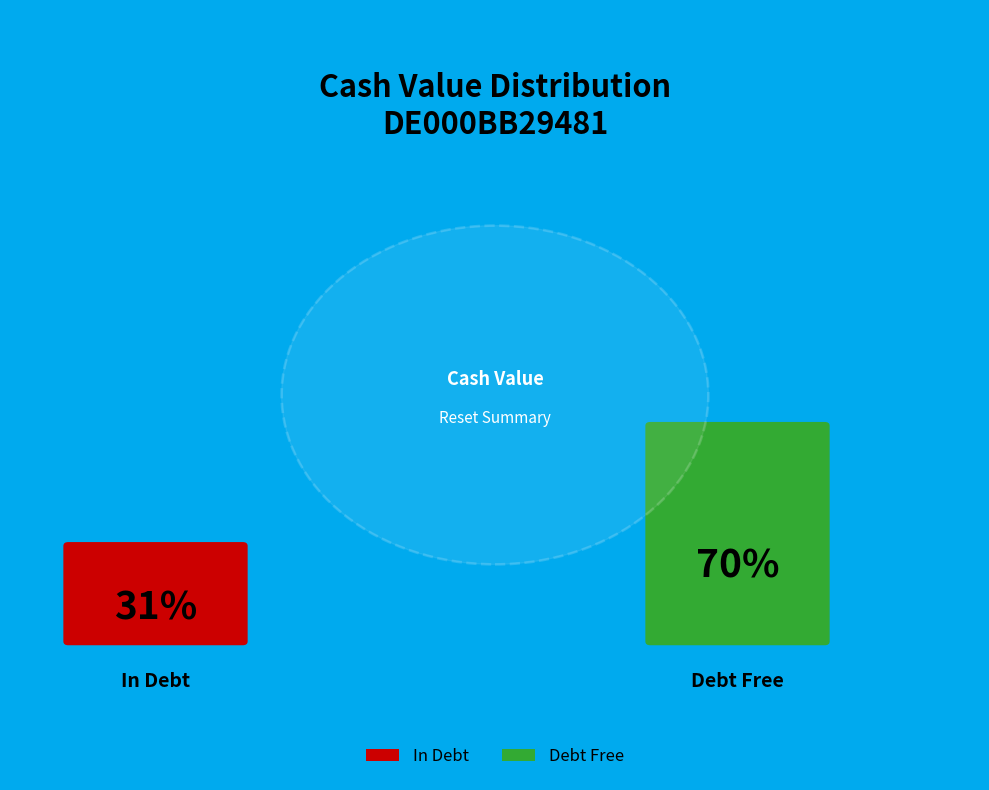

True or false: 2025-09-10 accounts for 1% of the total.

False